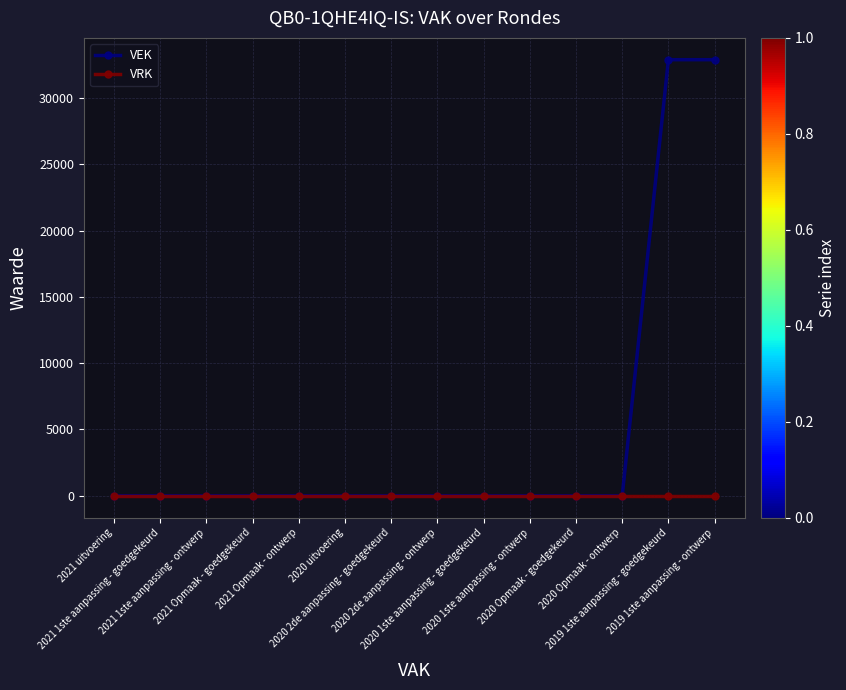

What are all the series names shown in the legend?

VEK, VRK